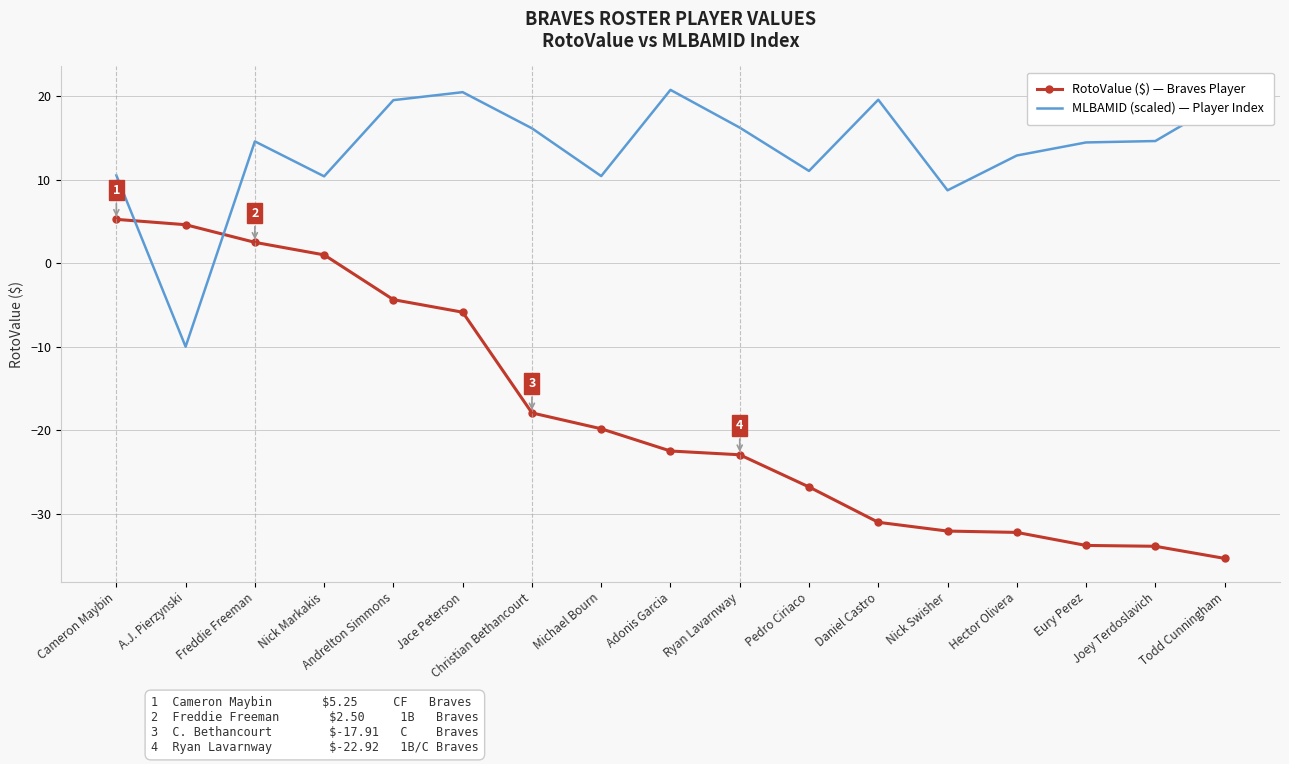

Where do MLBAMID (scaled) — Player Index and RotoValue ($) — Braves Player first cross each other?

Cameron Maybin and A.J. Pierzynski